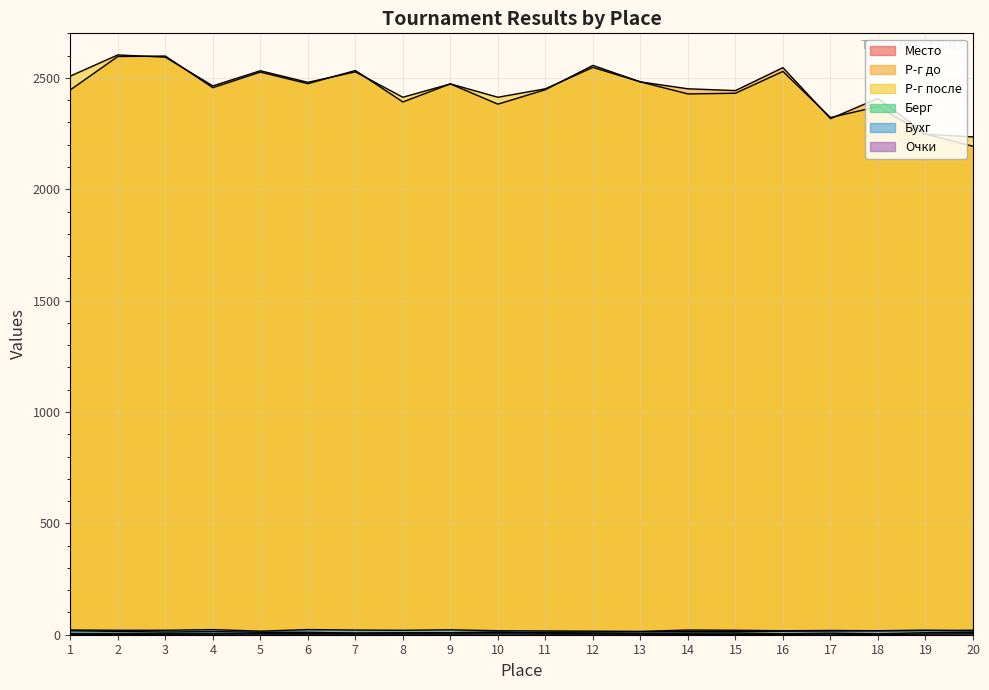

At which category does Очки reach its first local valley?

18